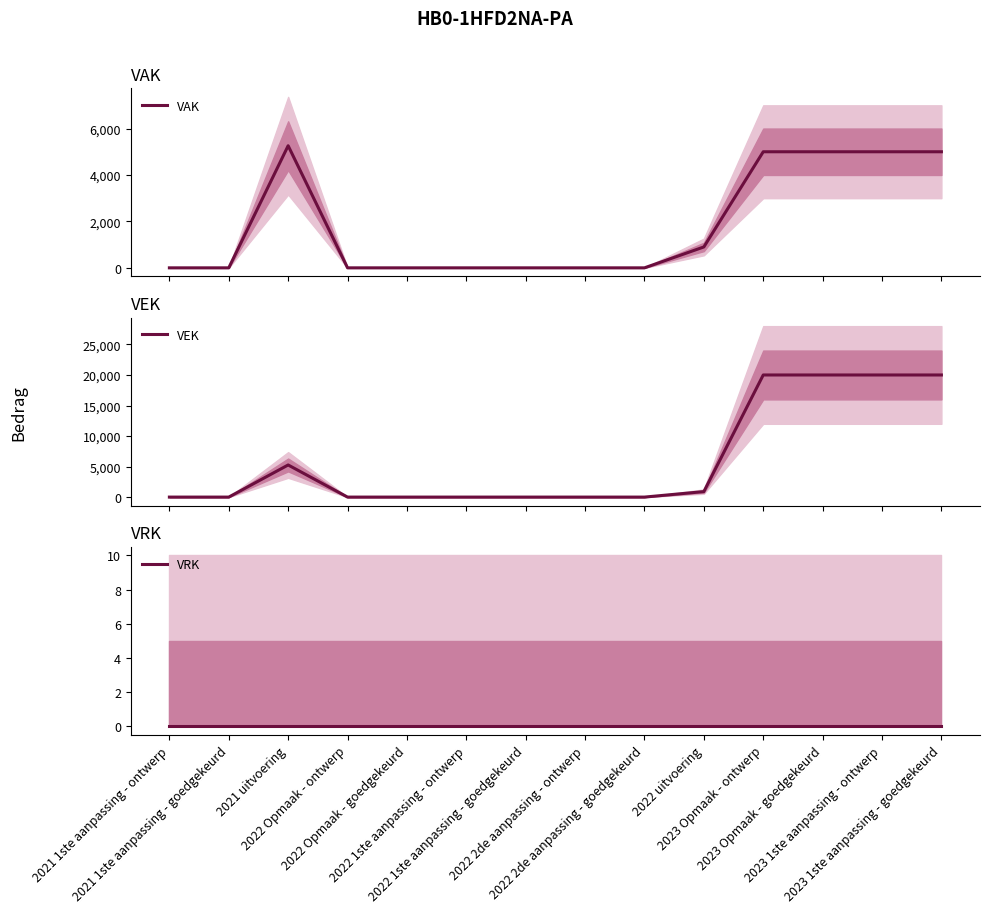

Is the value of VEK at 2021 uitvoering greater than the value of VRK at 2023 1ste aanpassing - goedgekeurd?

Yes